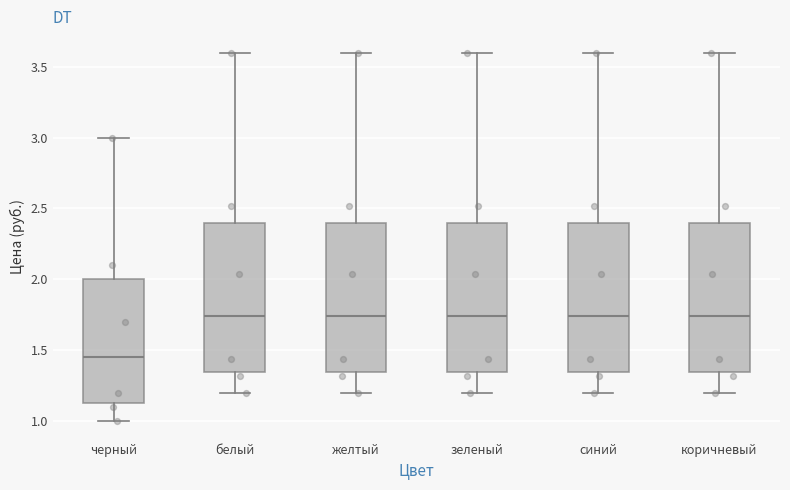

Which box's median line is the lowest?

черный